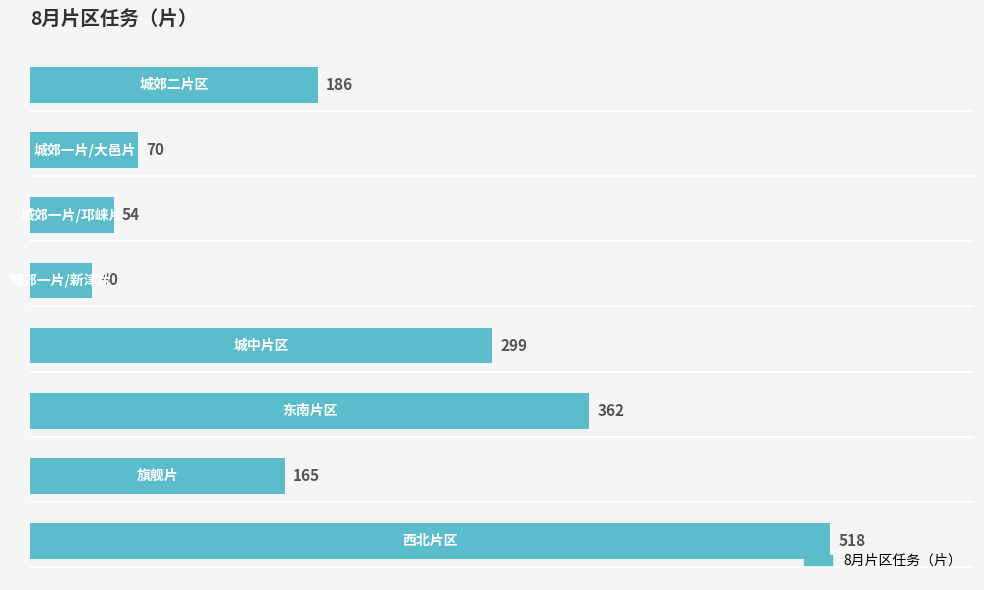

What is the difference between the maximum and minimum values?

478